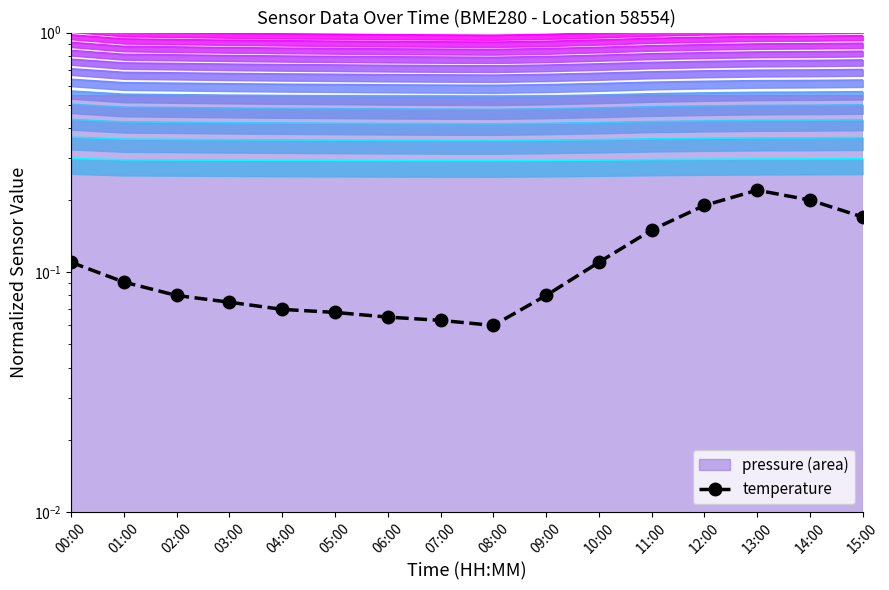

What is the difference between the highest and lowest values at 10:00?

0.9